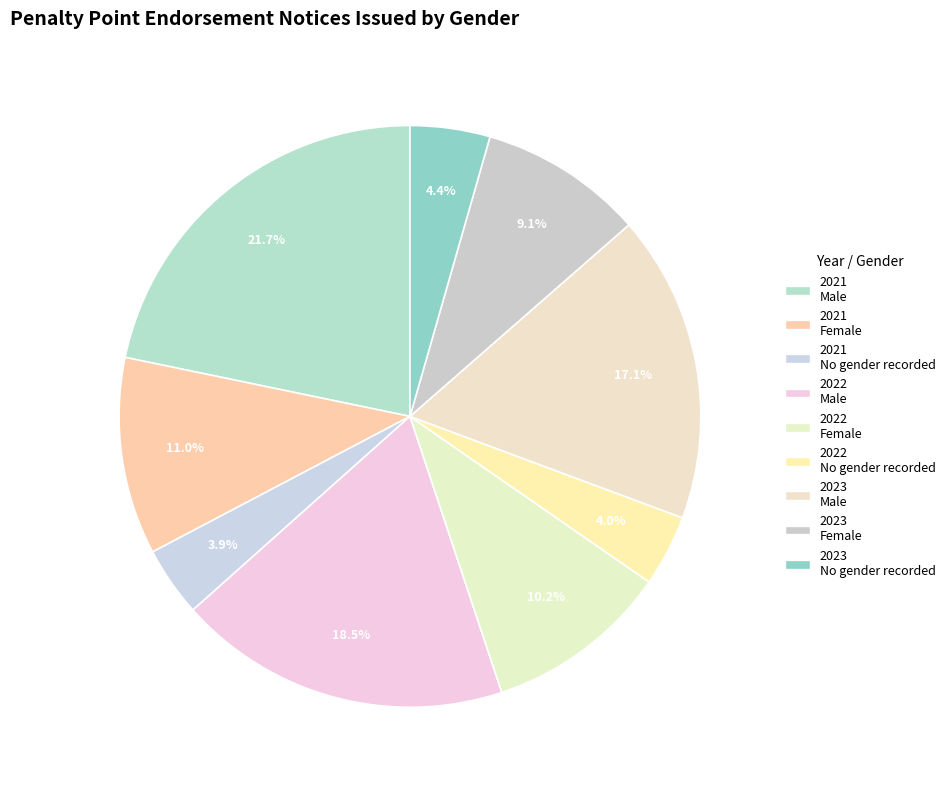

Count the number of slices in the pie.

9